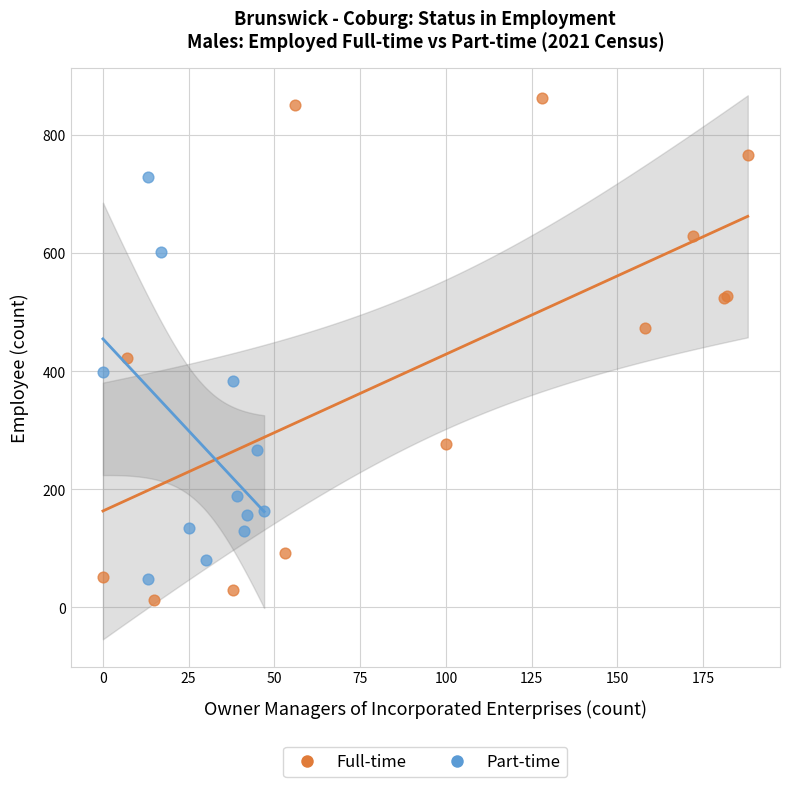

Which series has the widest spread of Y values?

Full-time